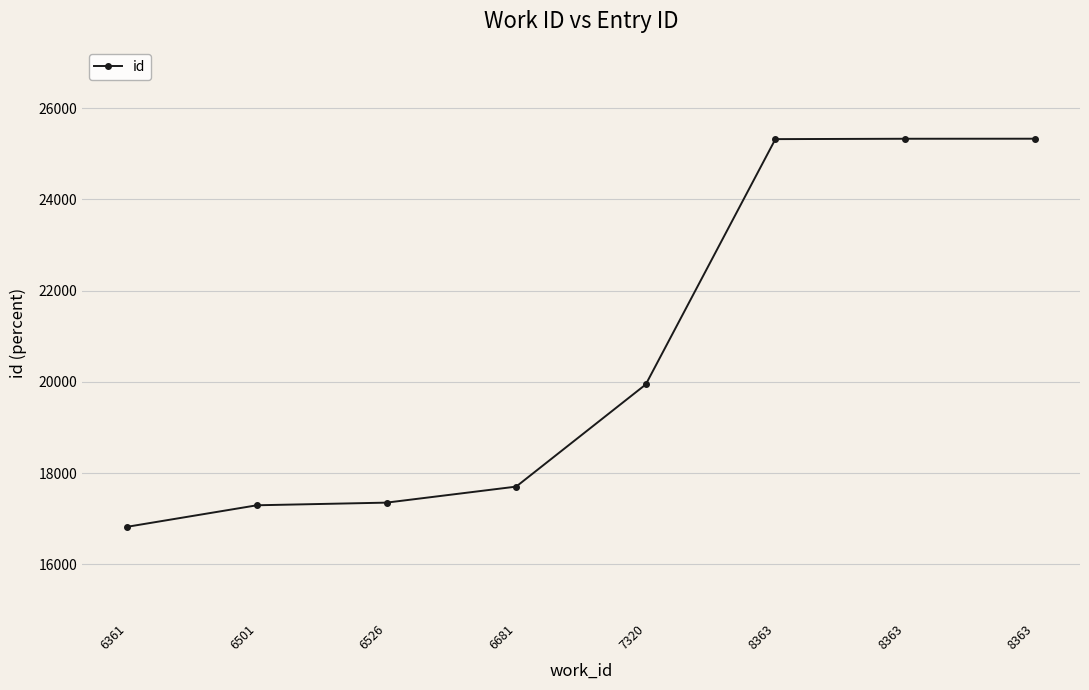

What is the value of the 8th point from the left?

25321